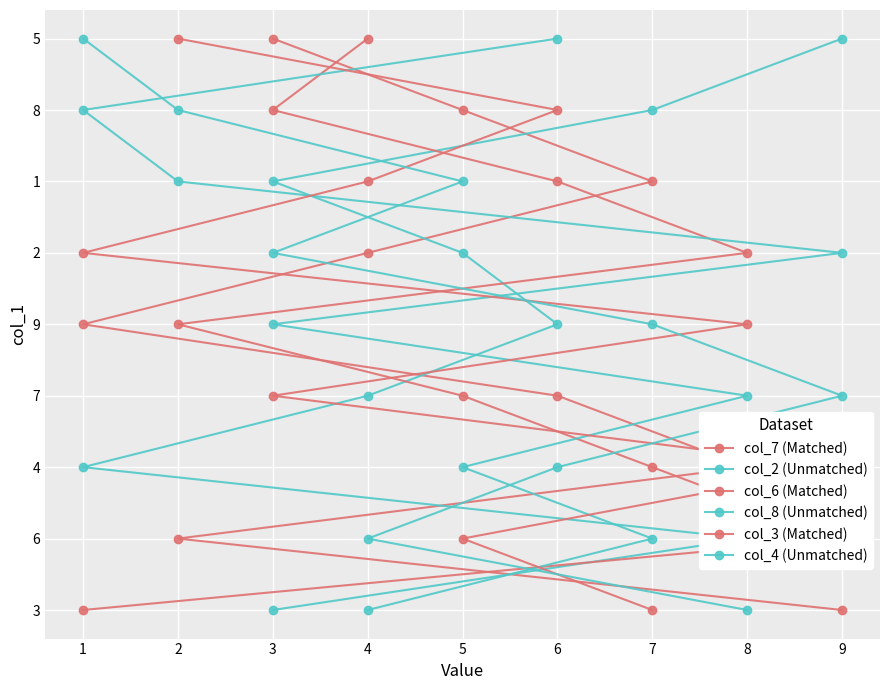

Count the number of data series in this chart.

6